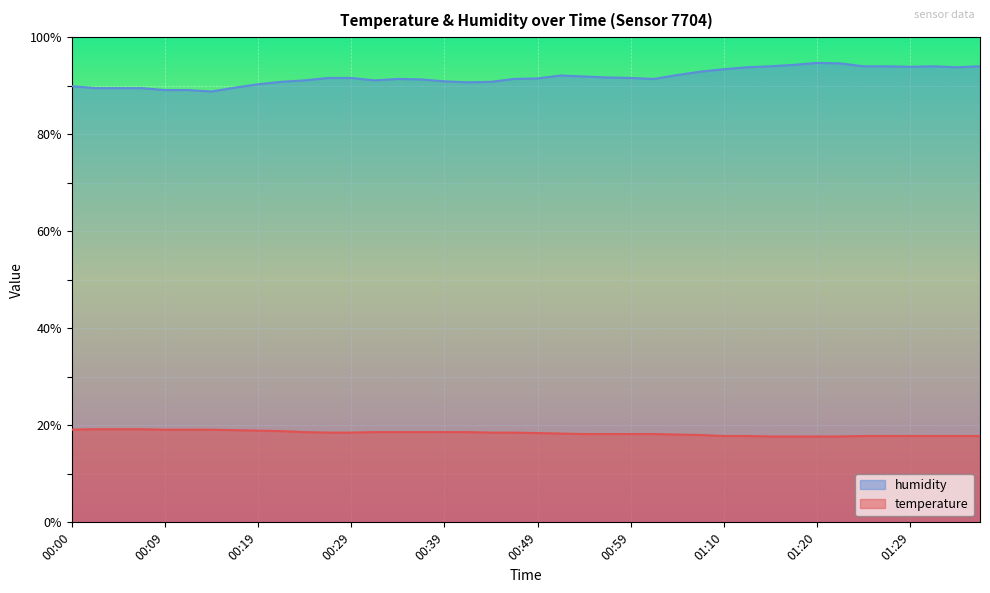

Rank the series at 00:09 from highest to lowest value.

humidity, temperature